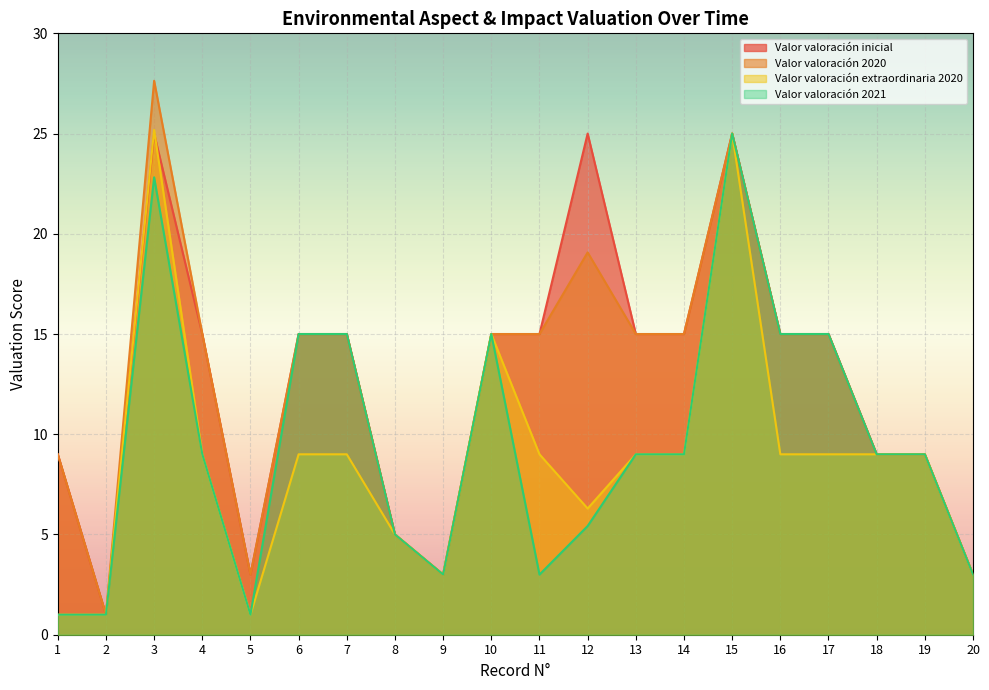

Rank the categories by Valor valoración inicial value from lowest to highest.

2, 5, 9, 20, 8, 1, 18, 19, 4, 6, 7, 10, 11, 13, 14, 16, 17, 3, 12, 15